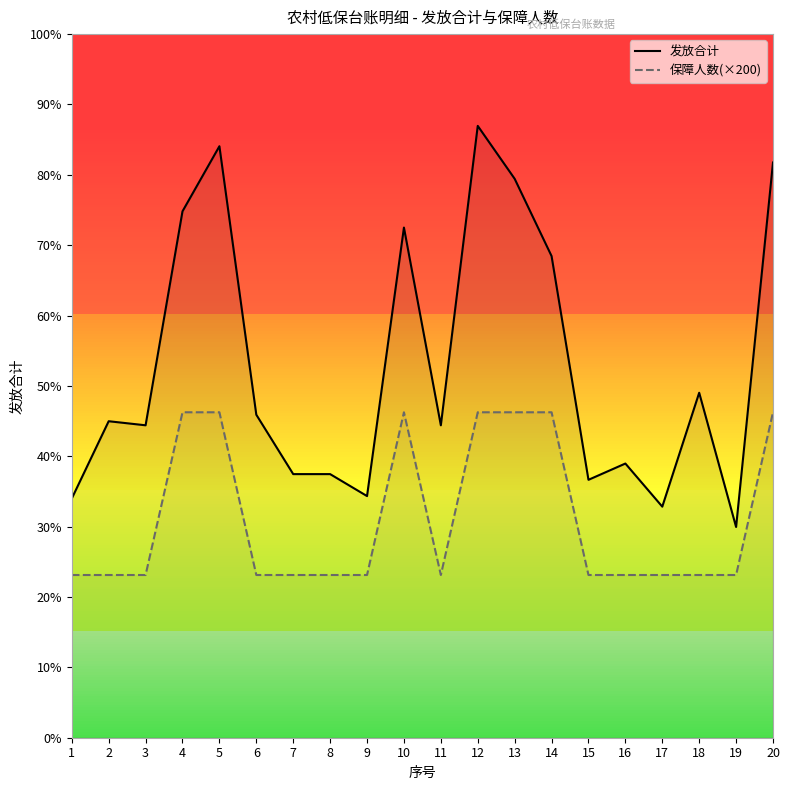

List the labels in order of 保障人数(×200) value, smallest first.

1, 2, 3, 6, 7, 8, 9, 11, 15, 16, 17, 18, 19, 4, 5, 10, 12, 13, 14, 20